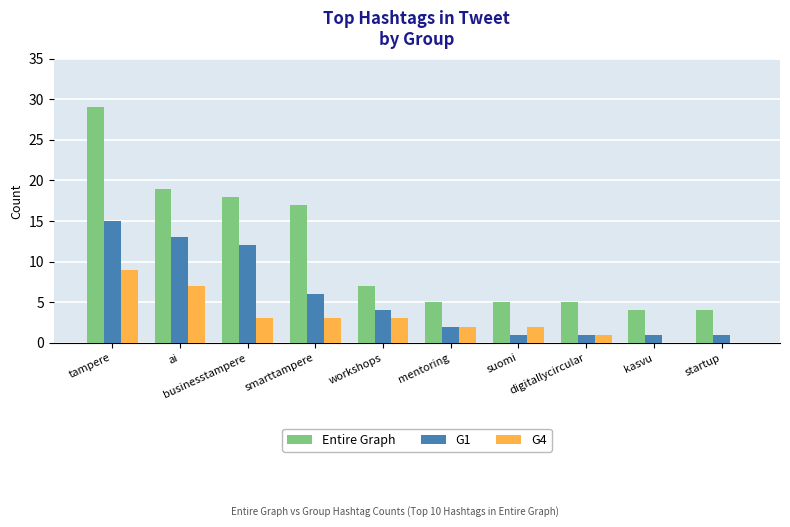

Which series has the largest total across all categories?

Entire Graph